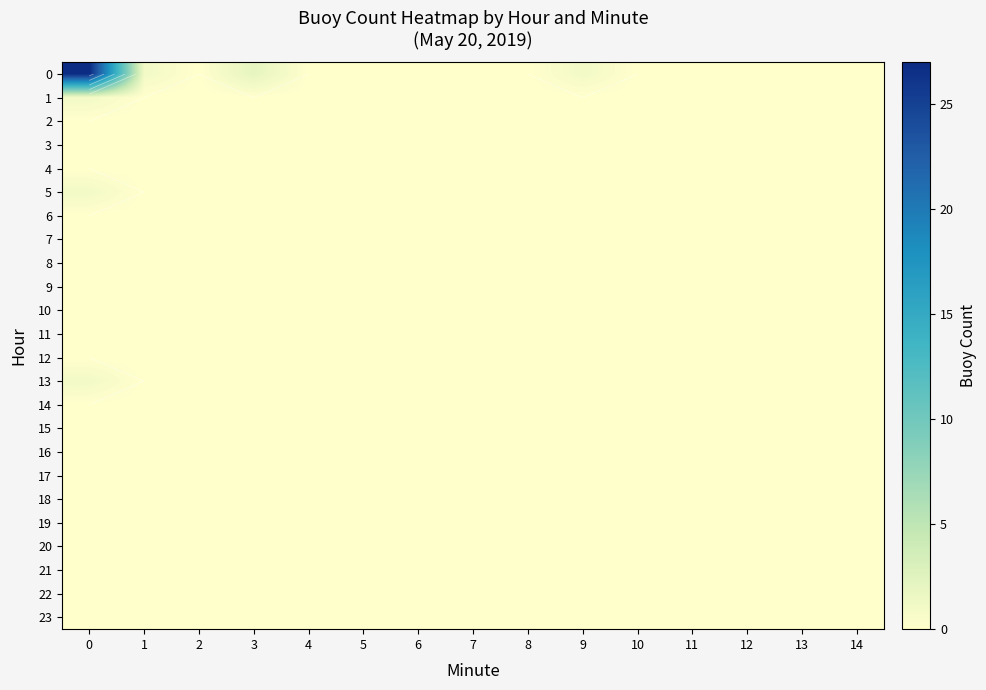

At which category does the chart reach its minimum across all series?

2